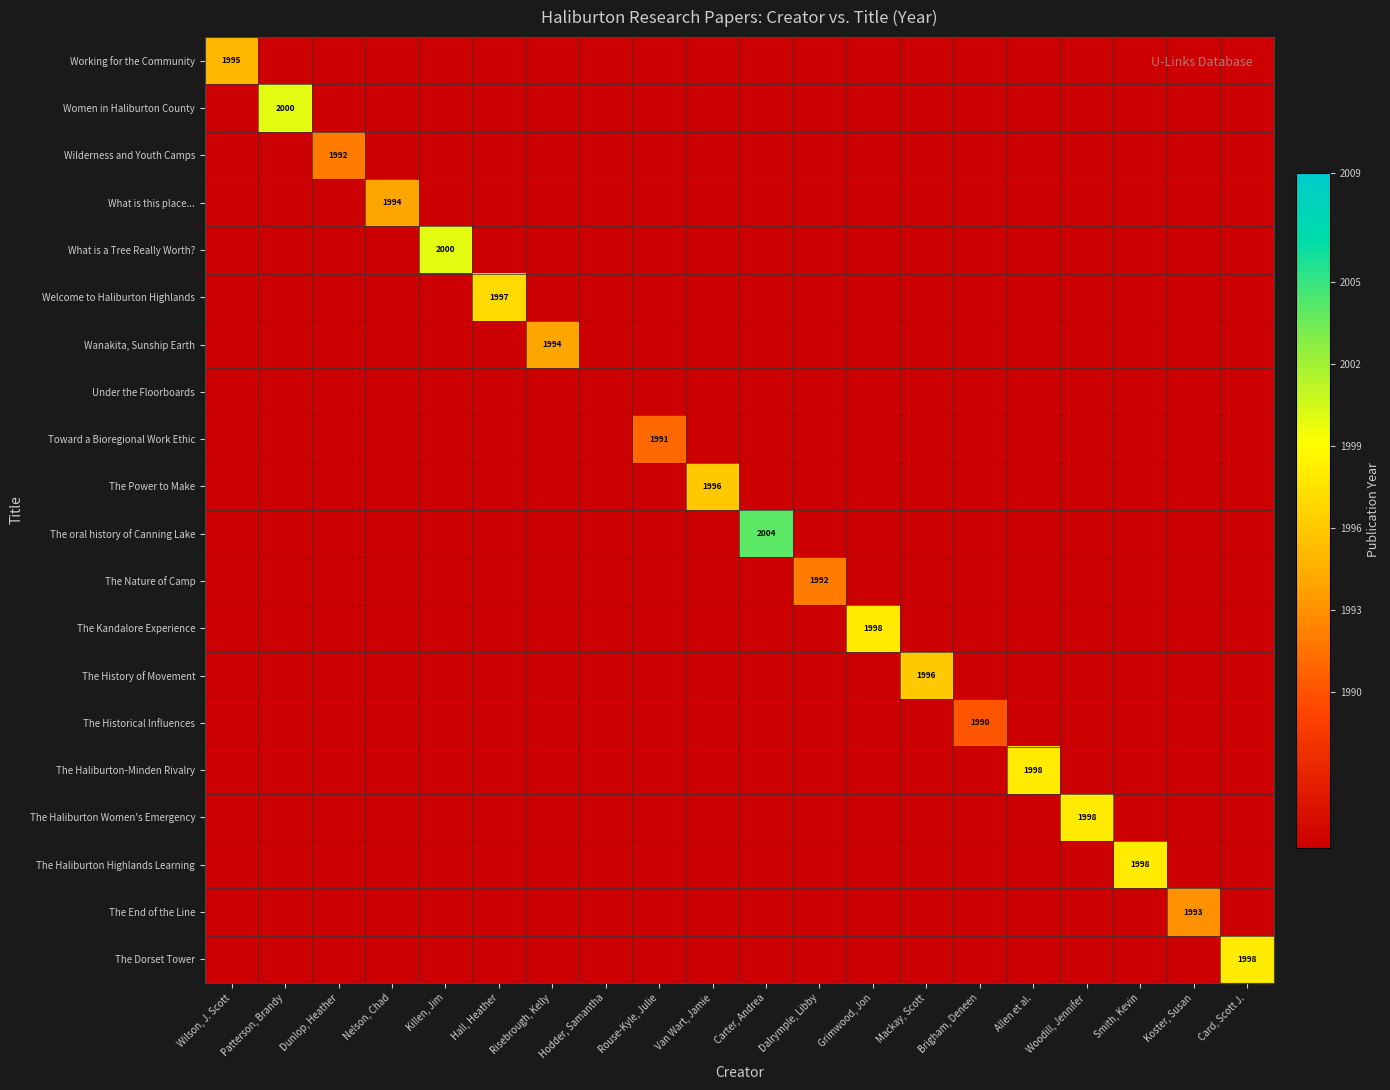

The Toward a Bioregional Work Ethic series shows 3266.5 at Rouse-Kyle, Julie. True or false?

False